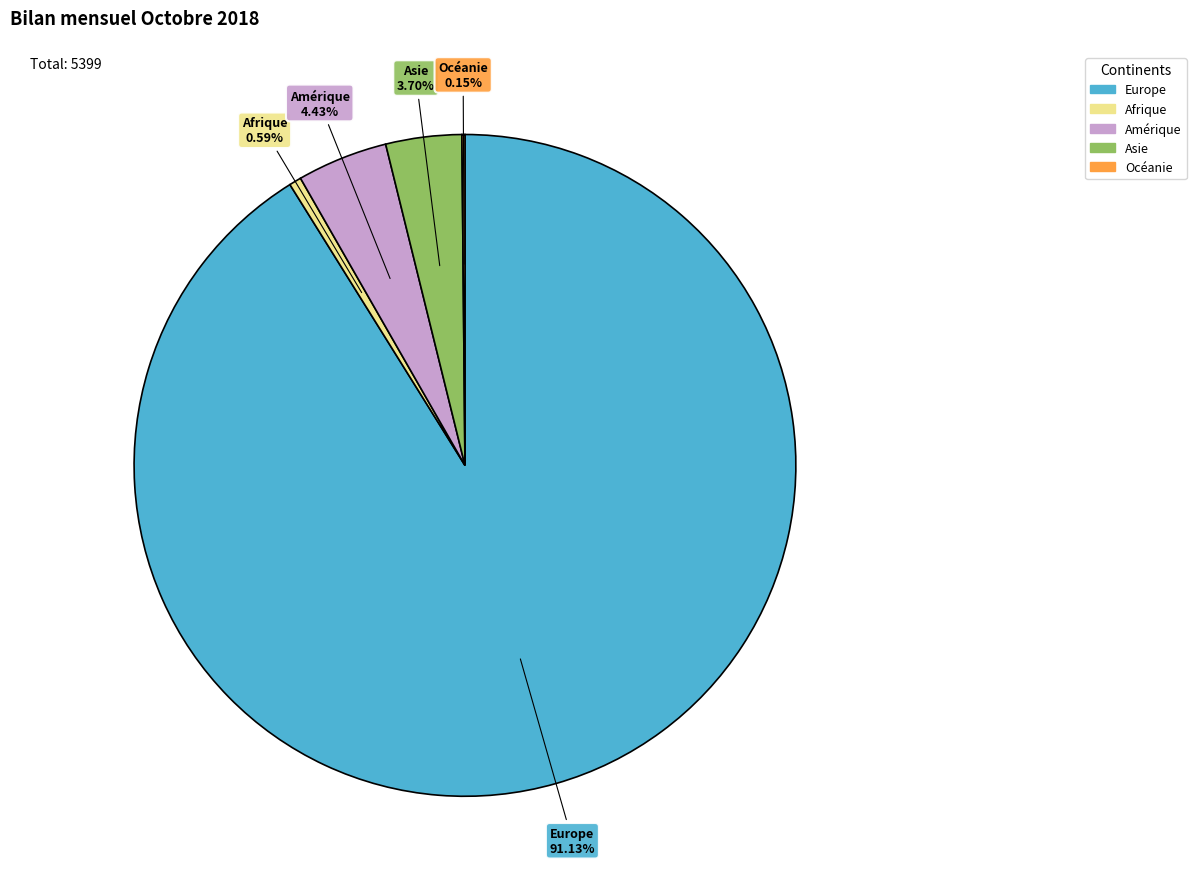

What is the largest slice in the pie chart?

Europe